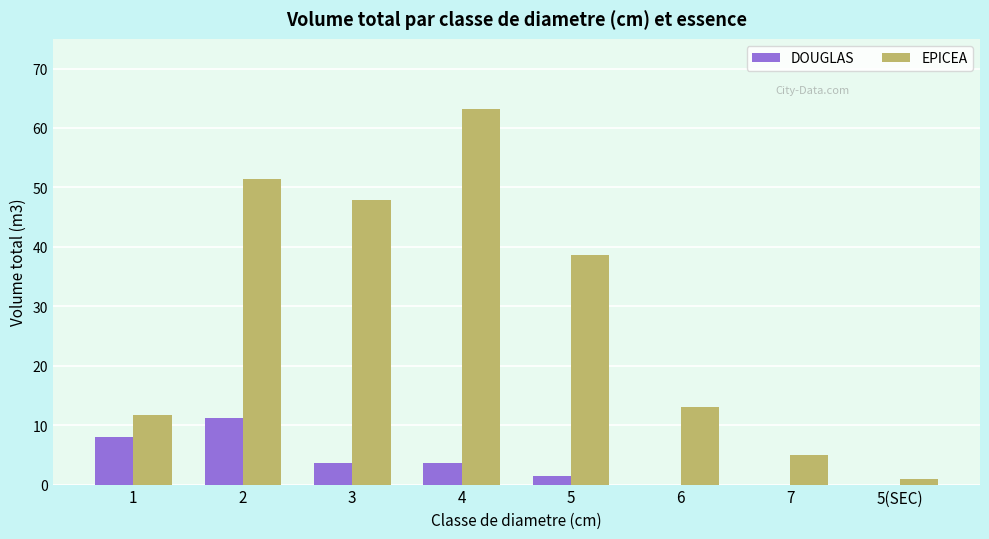

Which series has the largest total across all categories?

EPICEA